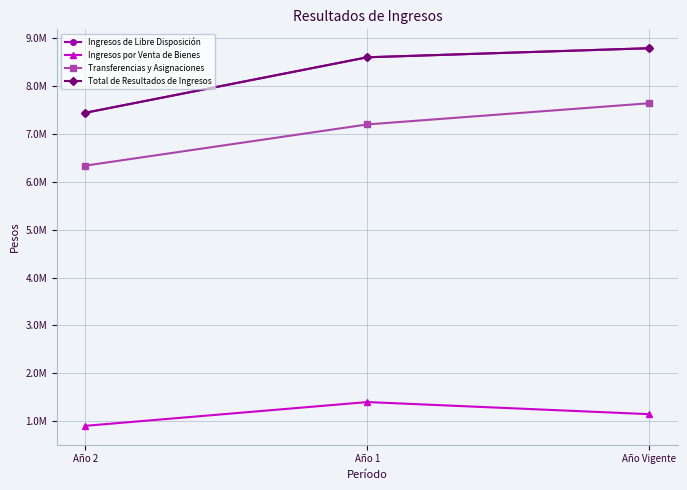

Between Año 1 and Año Vigente, which series saw the biggest shift?

Transferencias y Asignaciones